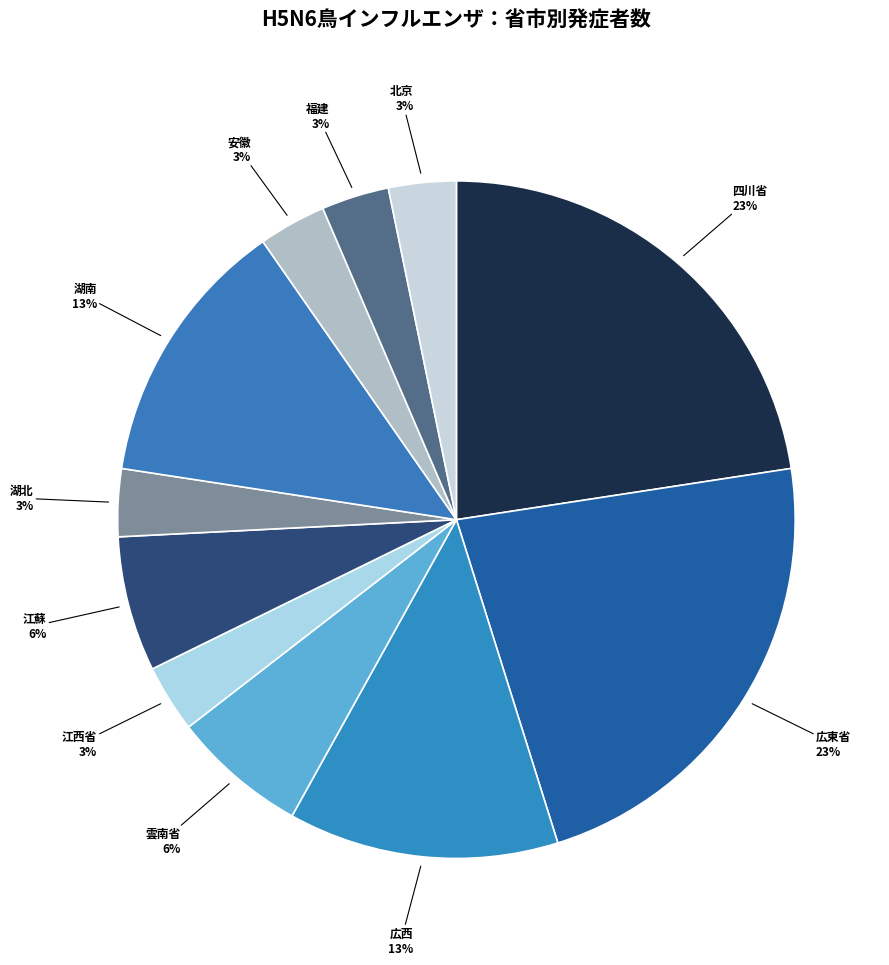

To the nearest percent, what is the difference between the 湖南 and 広東省 slice percentages?

10%